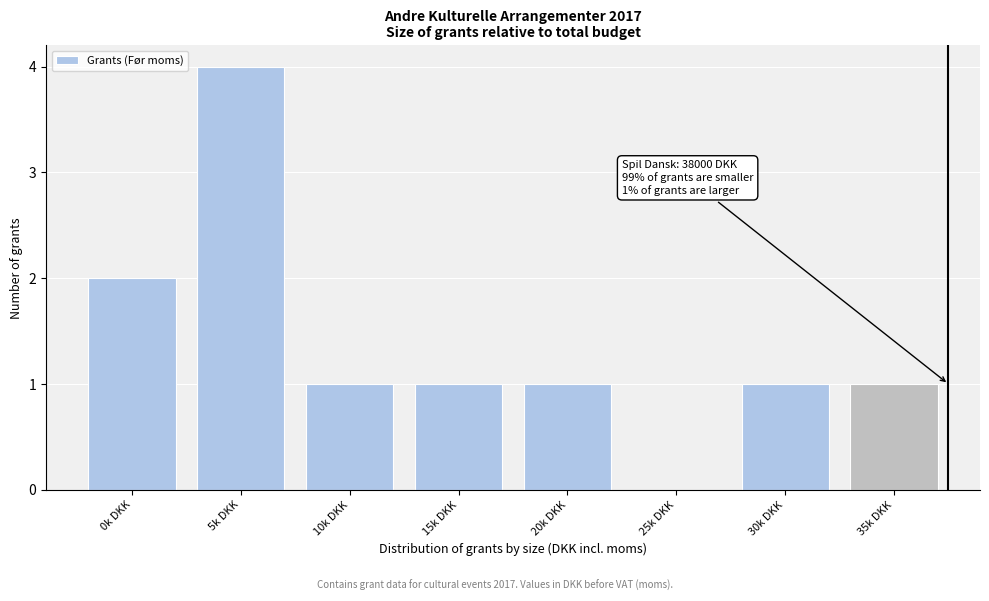

Reading left to right, what are all the values shown in this chart?

0k DKK=2	5k DKK=4	10k DKK=1	15k DKK=1	20k DKK=1	25k DKK=0	30k DKK=1	35k DKK=1